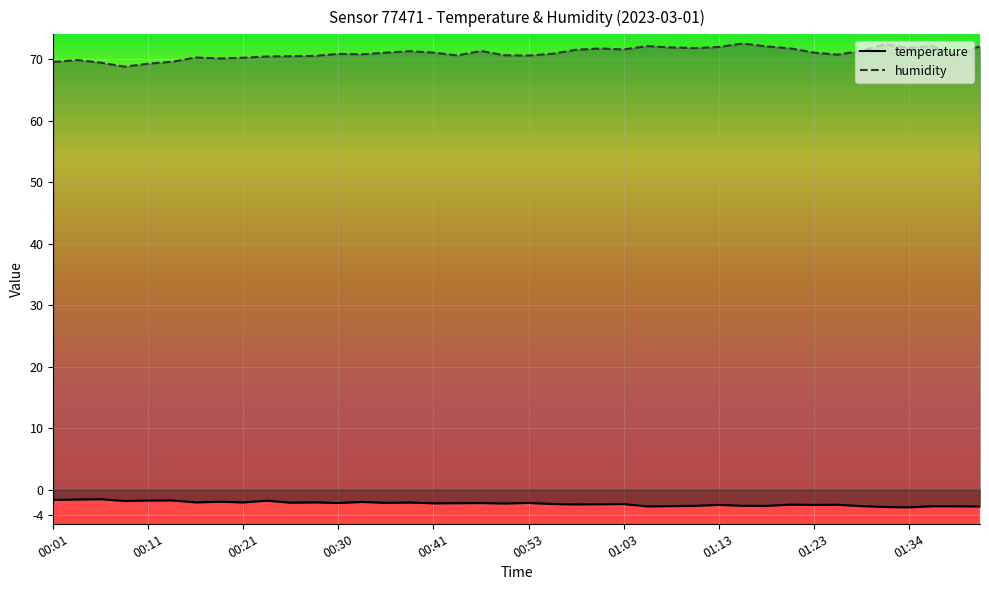

Is it true that temperature equals -2.4 at 01:26?

True